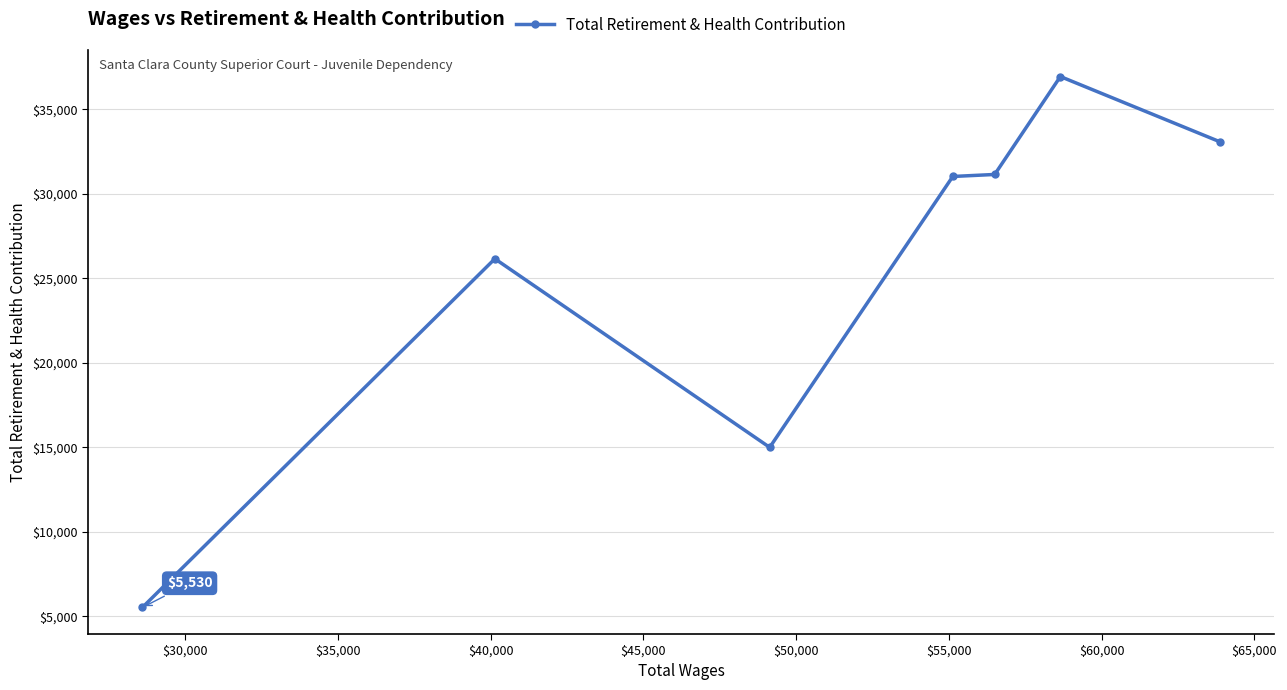

What is the average value?

25560